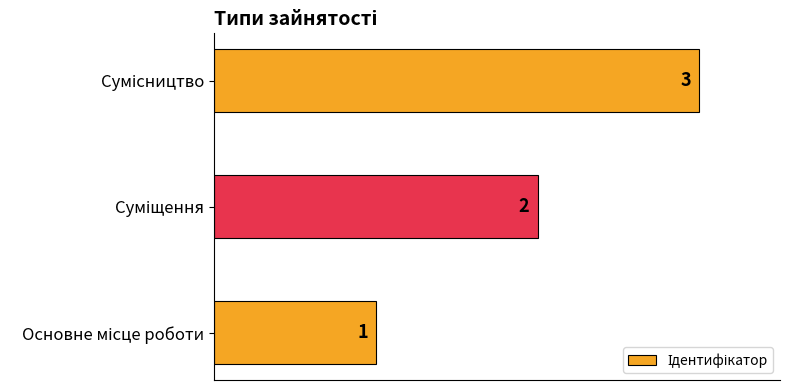

How many categories are shown in the chart?

3